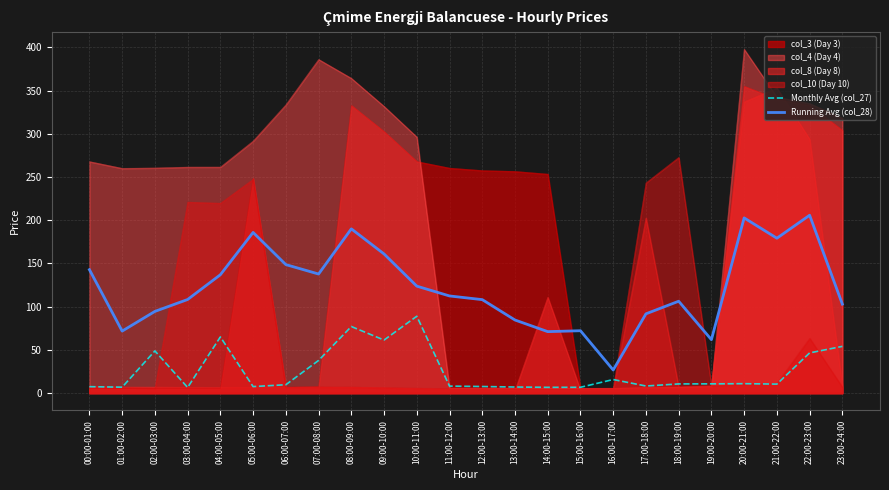

Reading right to left, transcribe all the data shown in this chart.

Monthly Avg (col_27): 23:00-24:00=54.1	22:00-23:00=46.5	21:00-22:00=10.5	20:00-21:00=11.0	19:00-20:00=10.8	18:00-19:00=10.7	17:00-18:00=8.3	16:00-17:00=15.8	15:00-16:00=6.8	14:00-15:00=6.7	13:00-14:00=7.1	12:00-13:00=7.7	11:00-12:00=8.2	10:00-11:00=89.0	09:00-10:00=61.4	08:00-09:00=77.1	07:00-08:00=37.9	06:00-07:00=9.7	05:00-06:00=7.6	04:00-05:00=65.0	03:00-04:00=6.6	02:00-03:00=48.8	01:00-02:00=6.9	00:00-01:00=7.5
Running Avg (col_28): 23:00-24:00=103.0	22:00-23:00=205.8	21:00-22:00=179.2	20:00-21:00=202.7	19:00-20:00=61.8	18:00-19:00=106.3	17:00-18:00=91.7	16:00-17:00=26.8	15:00-16:00=72.2	14:00-15:00=71.2	13:00-14:00=84.6	12:00-13:00=108.2	11:00-12:00=112.4	10:00-11:00=123.8	09:00-10:00=161.0	08:00-09:00=190.0	07:00-08:00=137.8	06:00-07:00=148.7	05:00-06:00=185.9	04:00-05:00=136.9	03:00-04:00=108.3	02:00-03:00=94.5	01:00-02:00=71.8	00:00-01:00=142.8